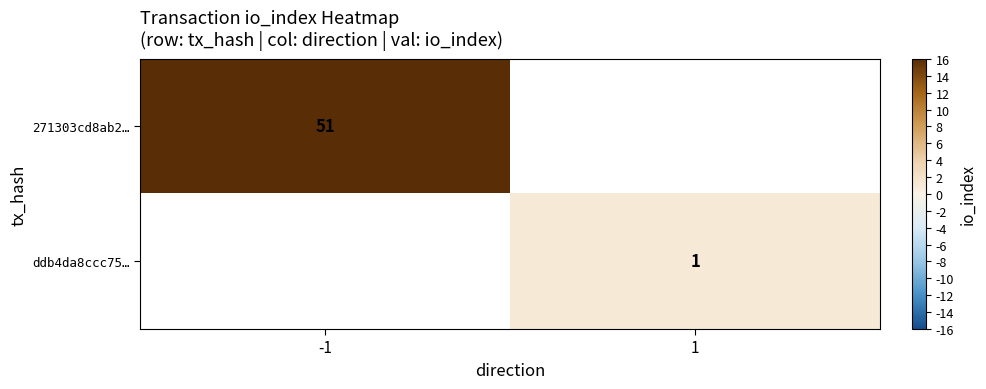

True or false: 271303cd8ab2… has a value of 51 at -1.

True